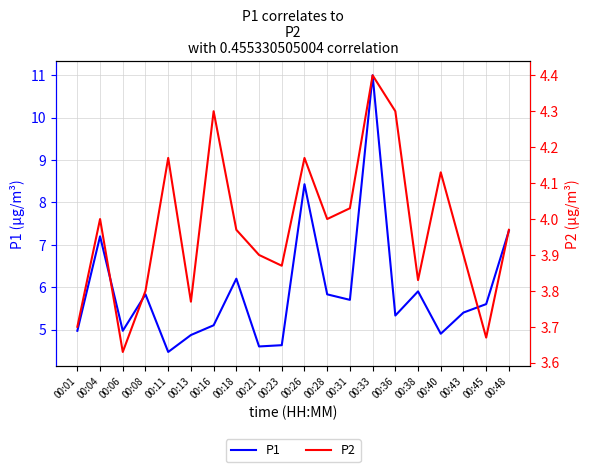

What is the difference between the highest and lowest values at 00:26?

4.3